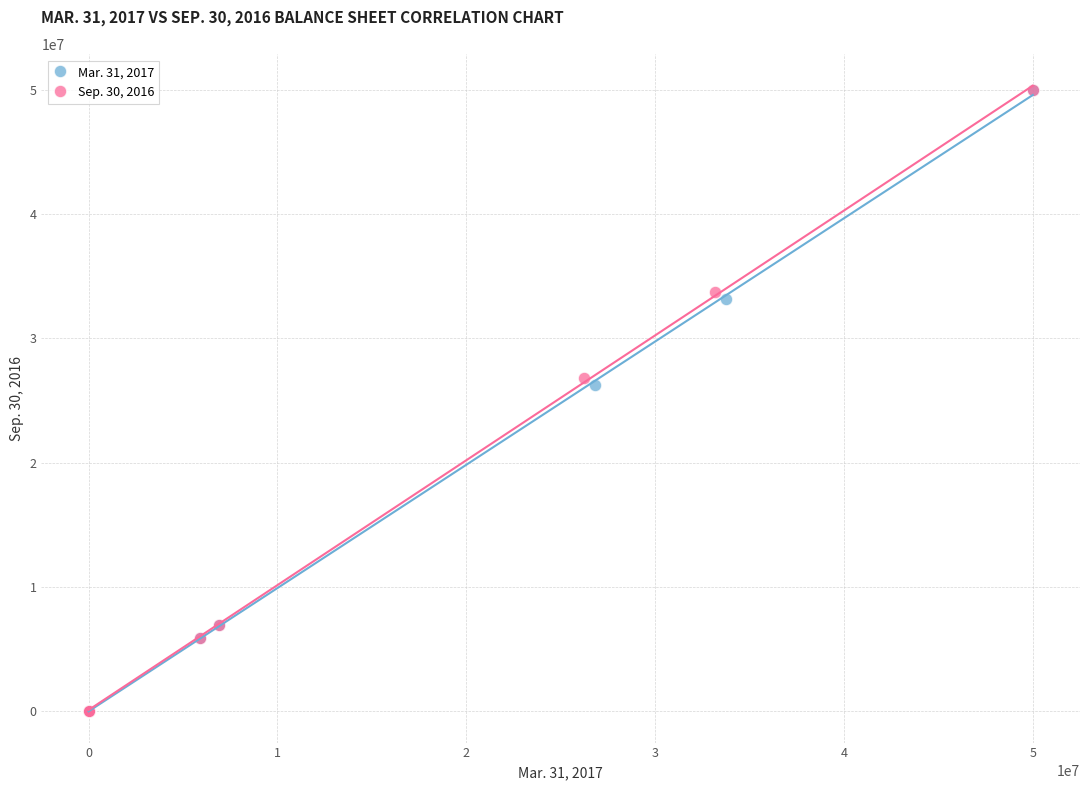

What are all the series names shown in the legend?

Mar. 31, 2017, Sep. 30, 2016